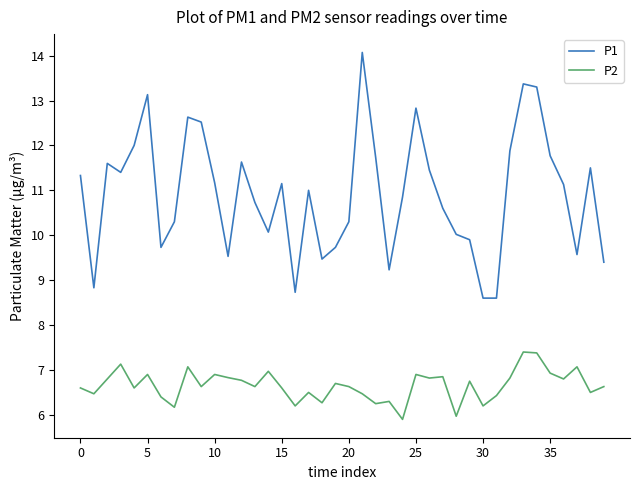

Which series has the largest range (max minus min)?

P1